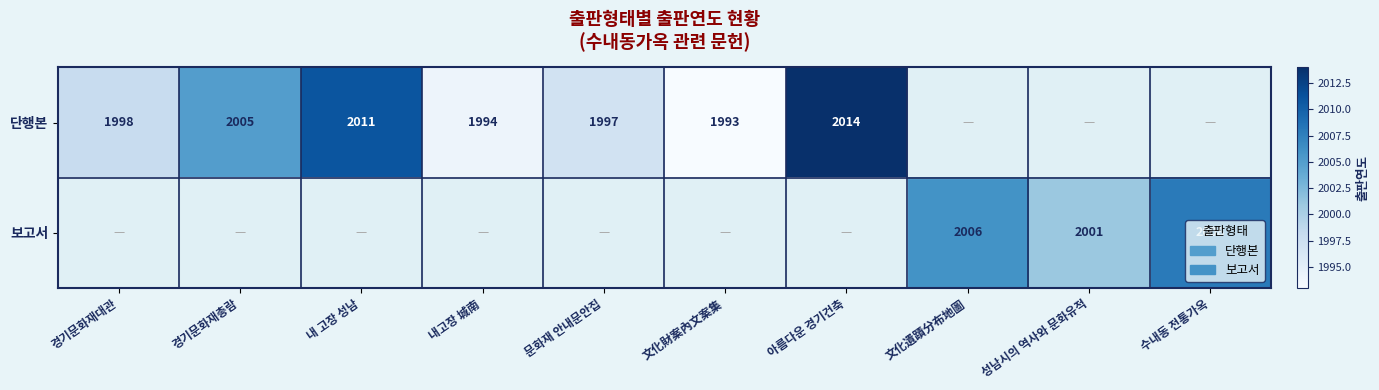

The value of 보고서 at 수내동 전통가옥 is 2008. True or false?

True